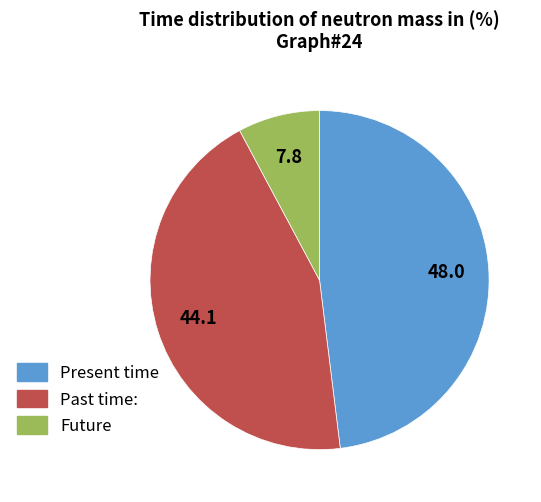

Does any single category account for the majority?

No